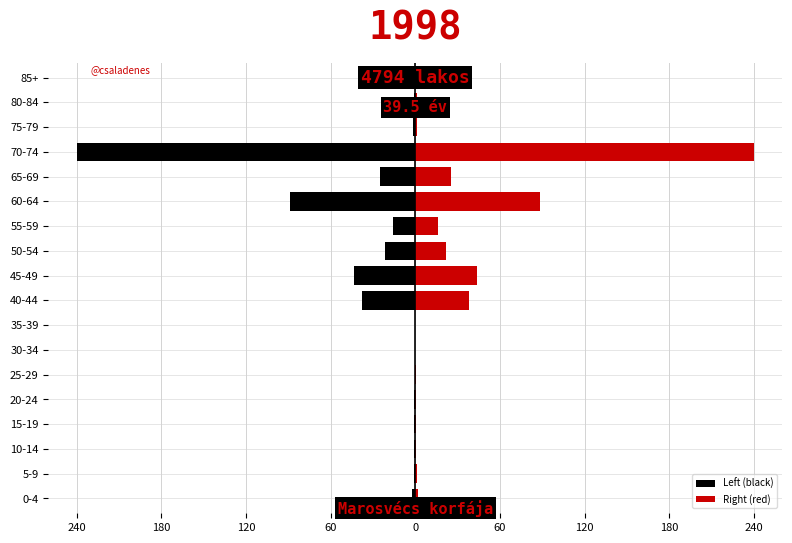

What is the difference between the second highest and minimum values in the Right (red) series?

88.6